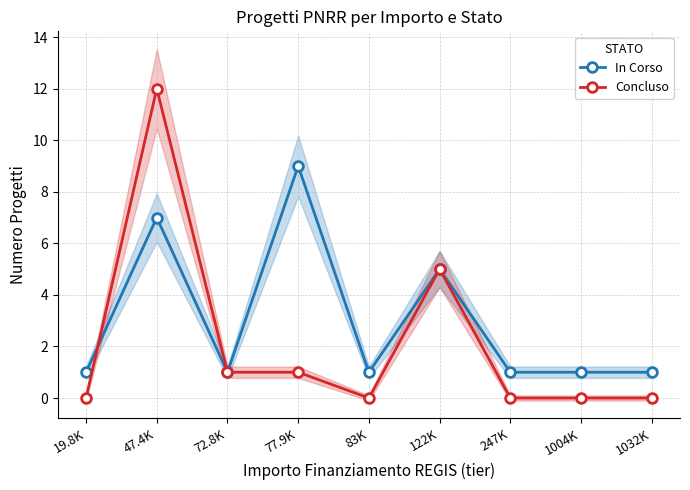

Read the Concluso value at 47.4K, to the nearest 5.

10